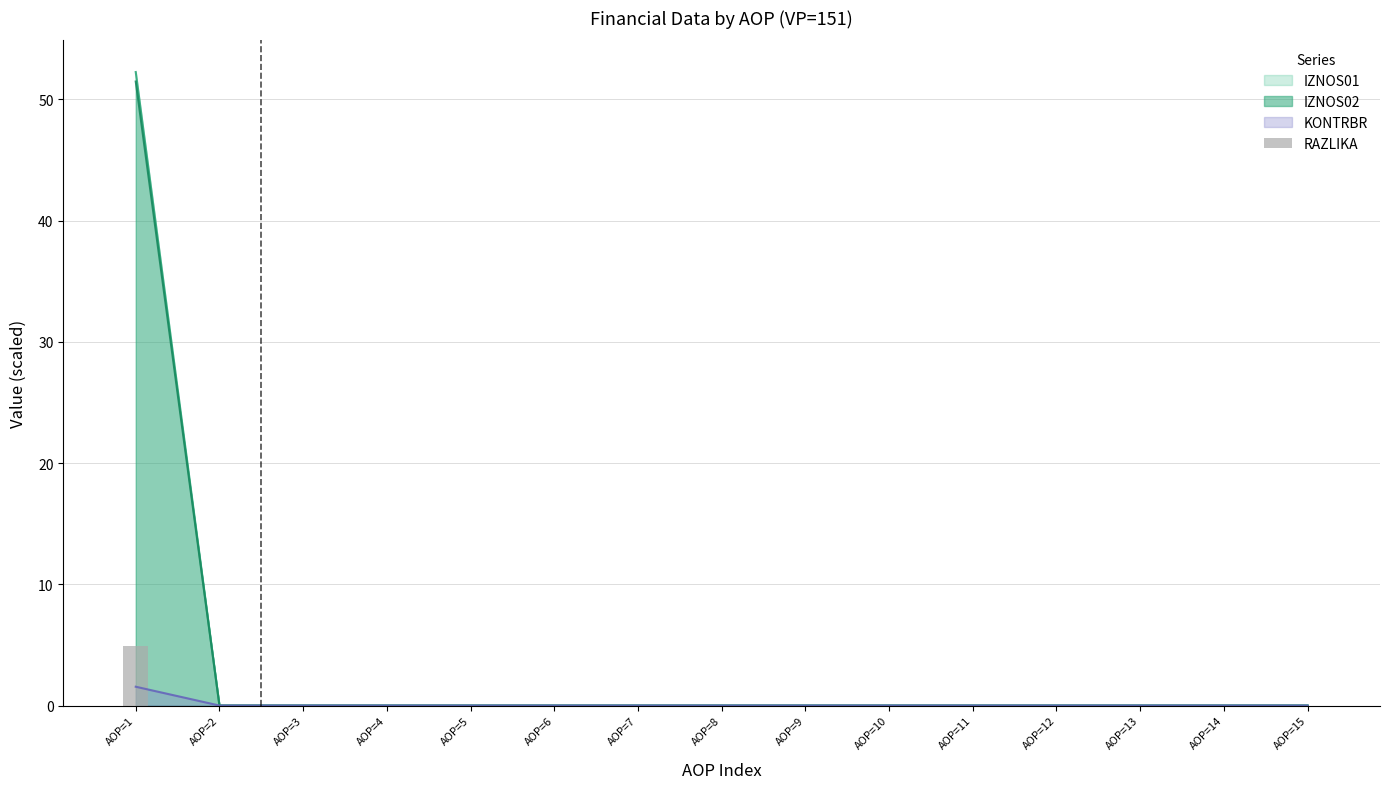

How many bars are there in total?

15